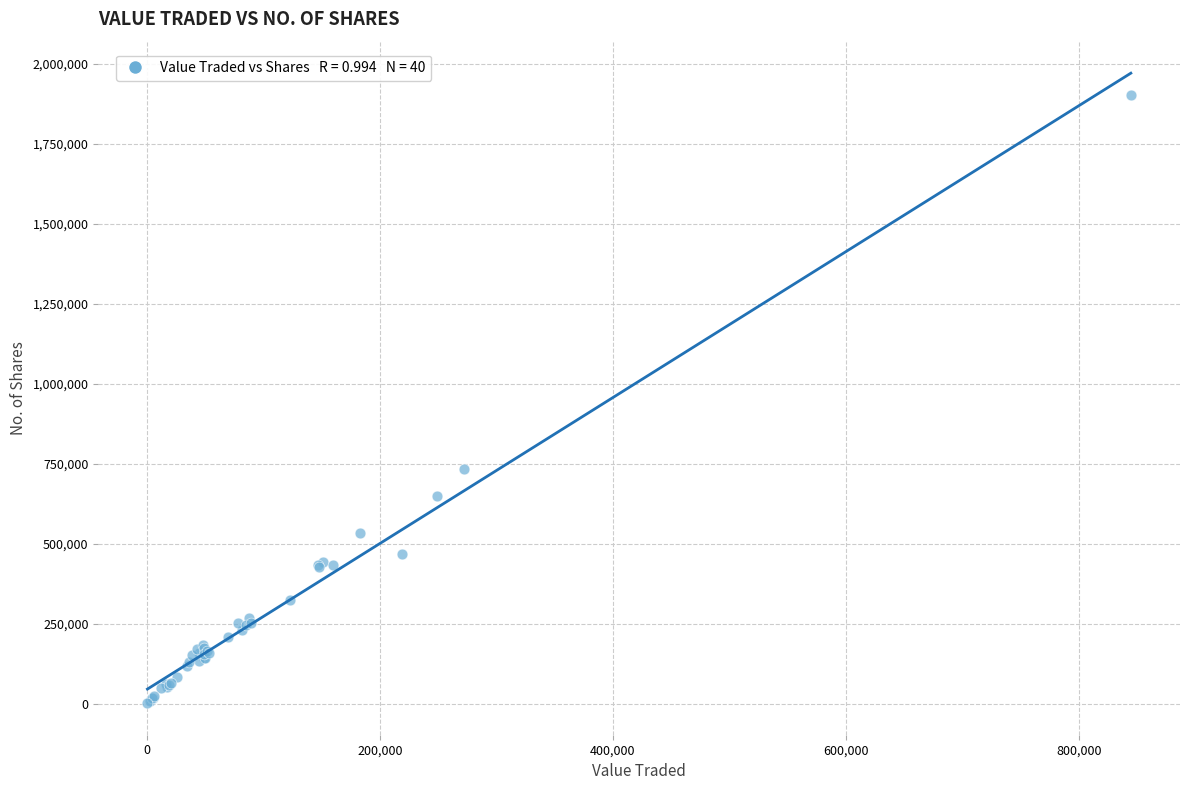

What Y value in the scatter plot is closest to 952581?

734104